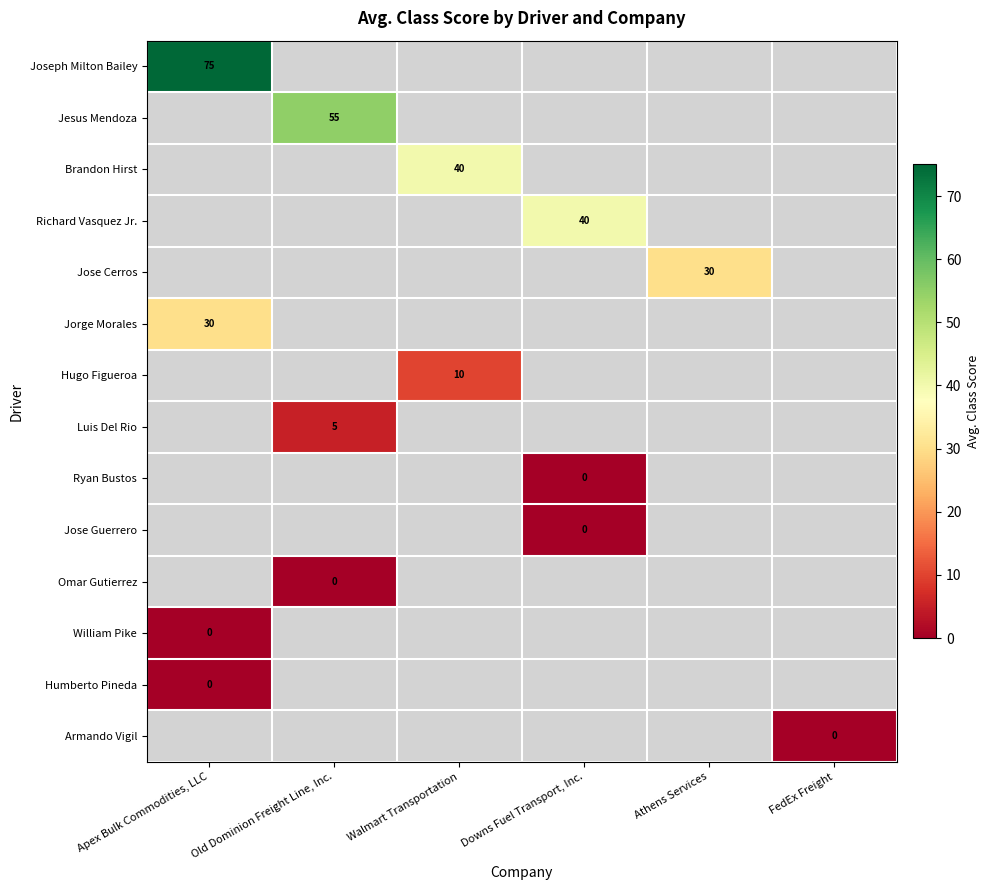

Which category has the lowest value across all series?

Downs Fuel Transport, Inc.